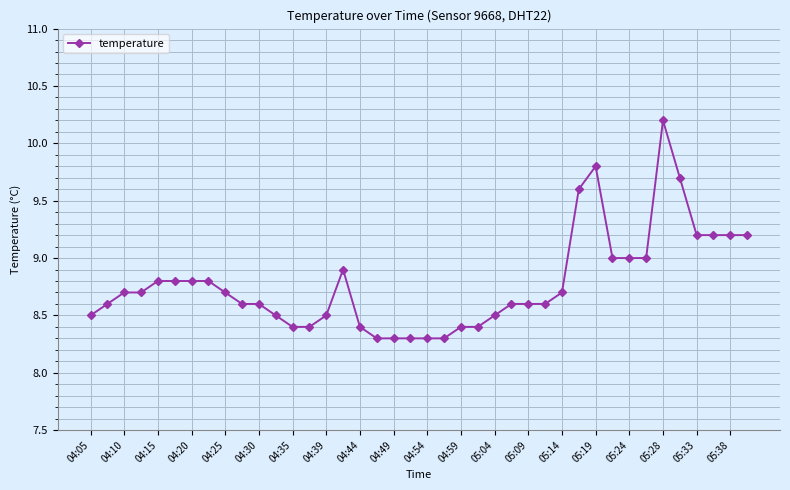

What is the difference between the second highest and second lowest values?

1.5